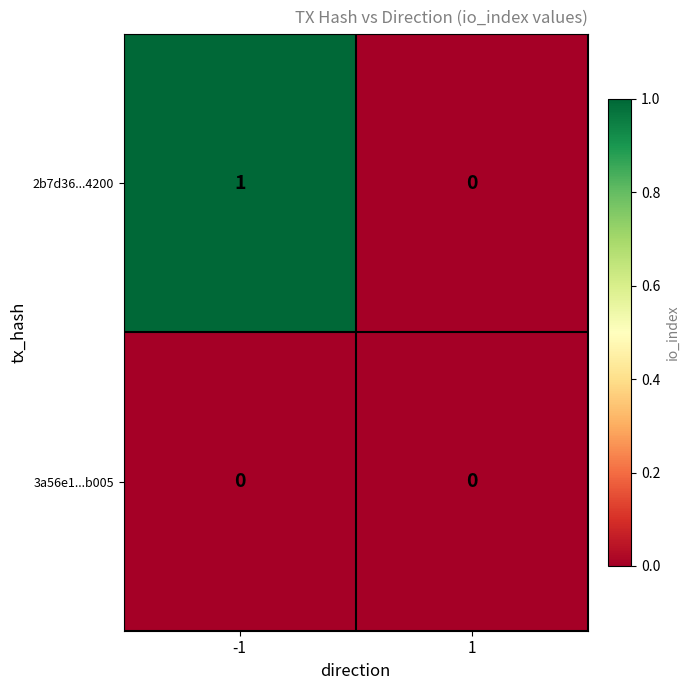

Reading left to right, list all the values displayed in this chart.

2b7d36...4200: -1=1	1=0
3a56e1...b005: -1=0	1=0